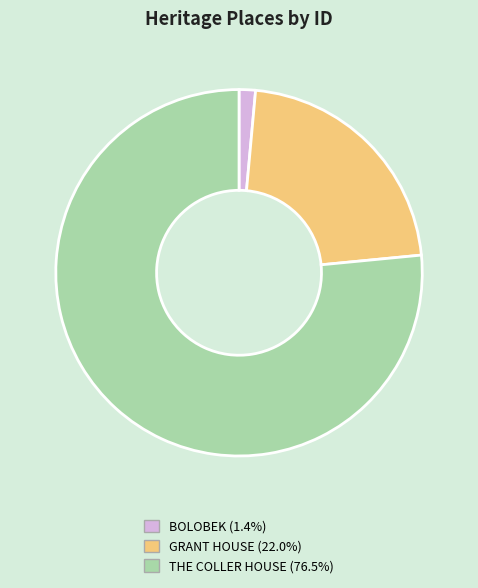

Between BOLOBEK and THE COLLER HOUSE, which is larger?

THE COLLER HOUSE